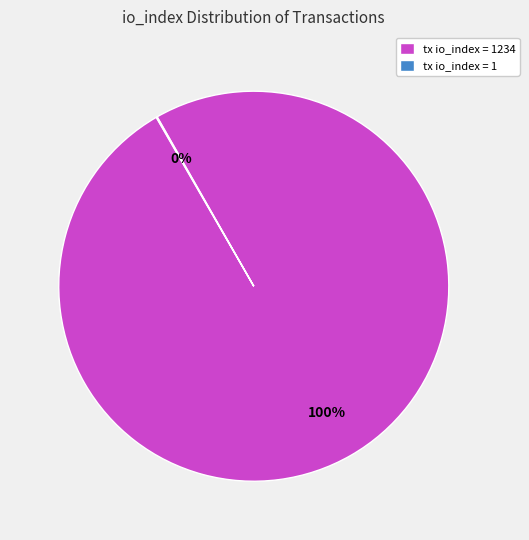

To the nearest percent, what is the difference between the largest and smallest slice percentages?

100%